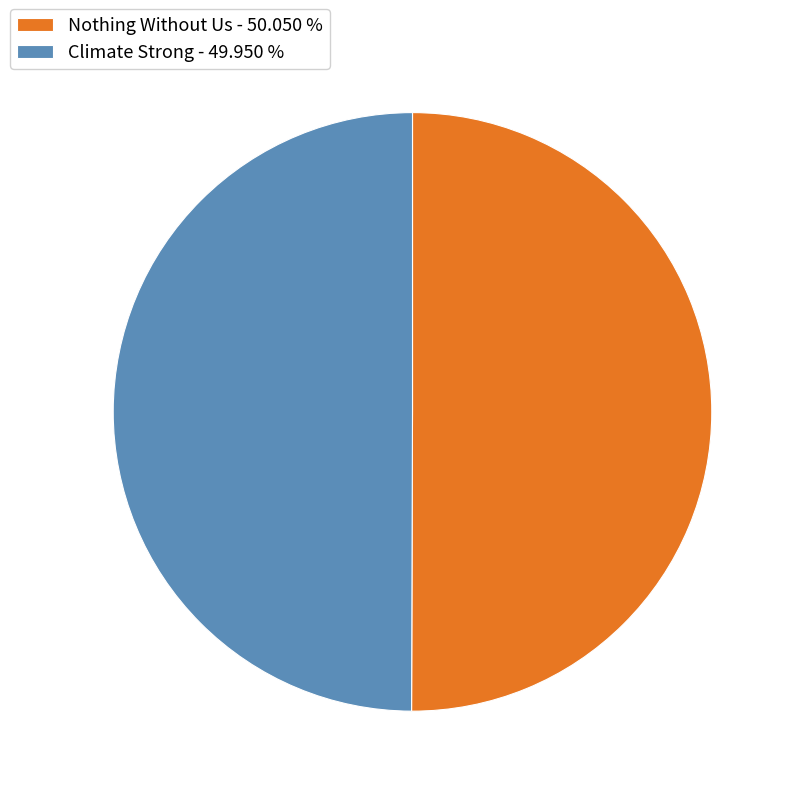

Approximately how many times larger is the value at Nothing Without Us compared to Climate Strong?

1.0